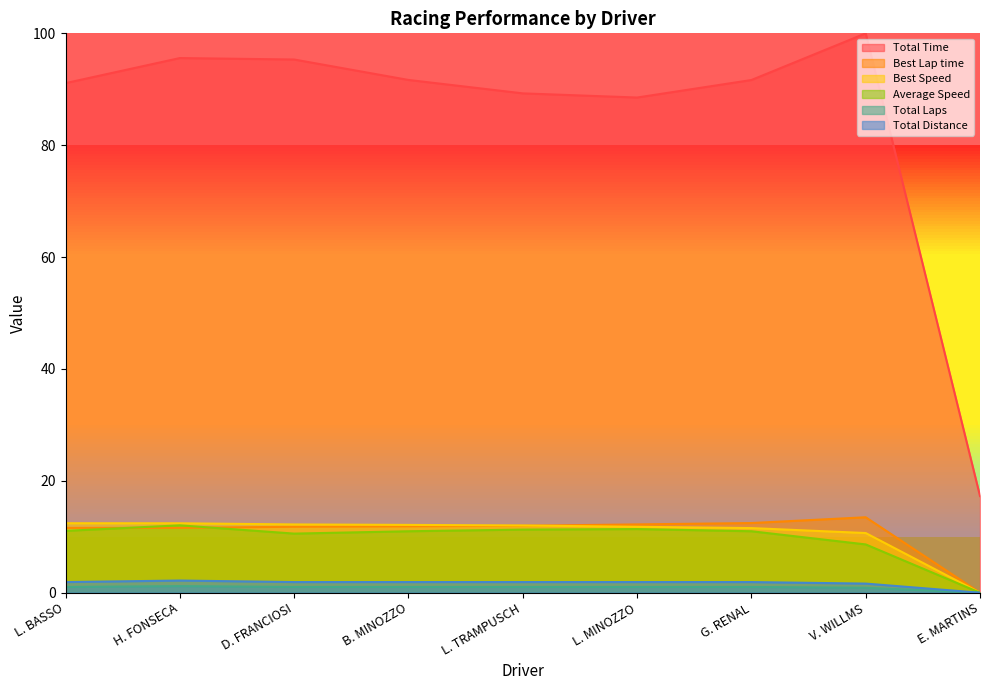

What is the greatest value displayed?

100.0